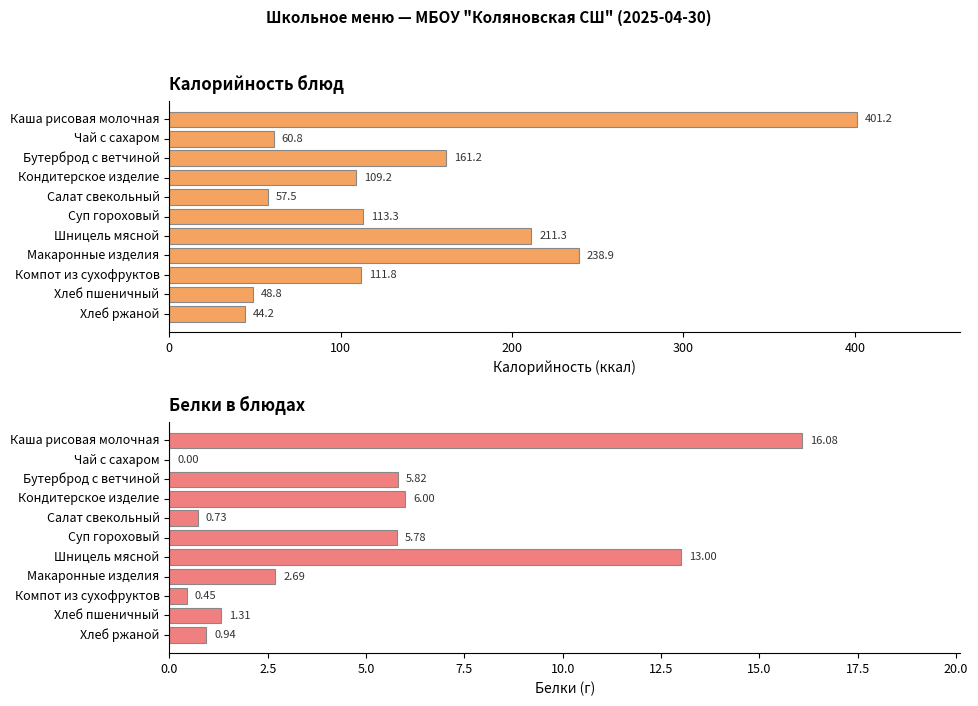

Which series changed the most between Кондитерское изделие and Салат свекольный?

Калорийность